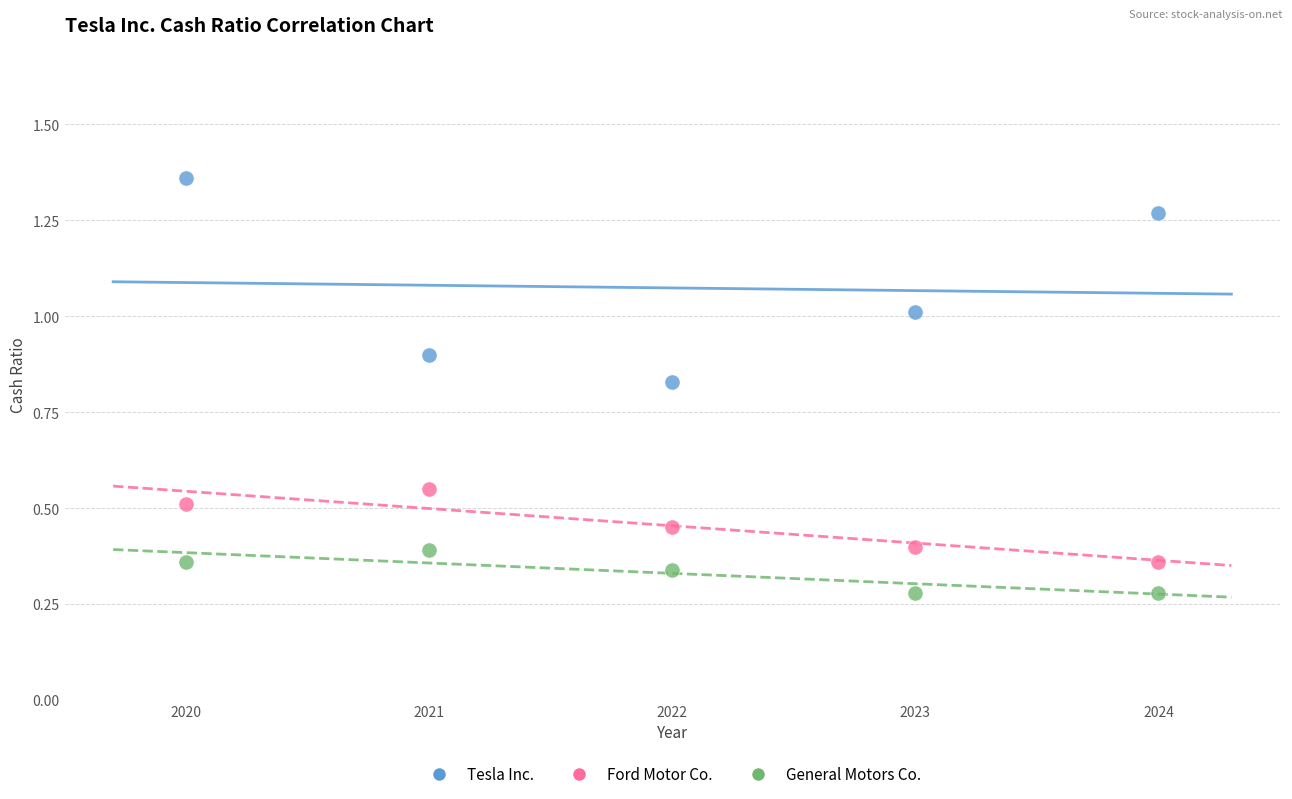

Which series contains the lowest Y value?

General Motors Co.